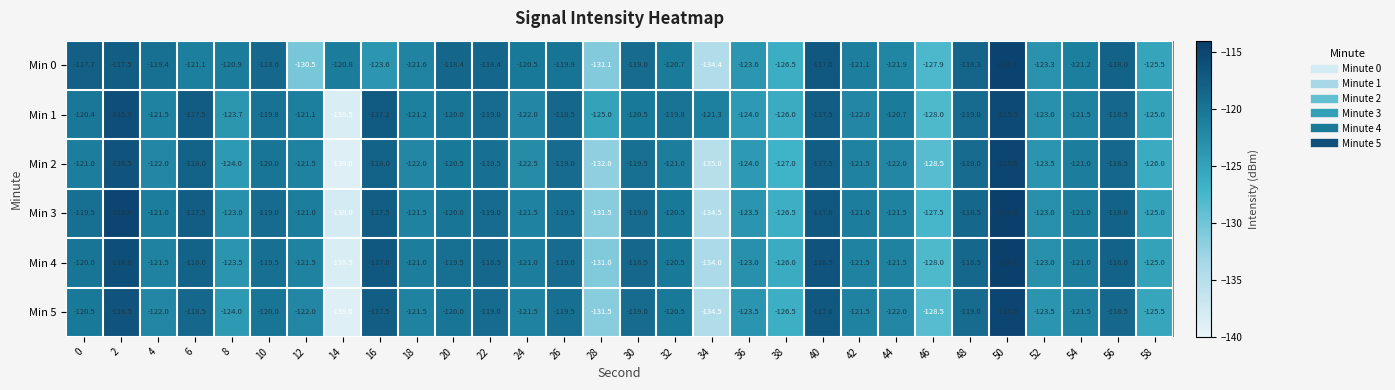

The value of Min 3 at 48 is -201.8. True or false?

False